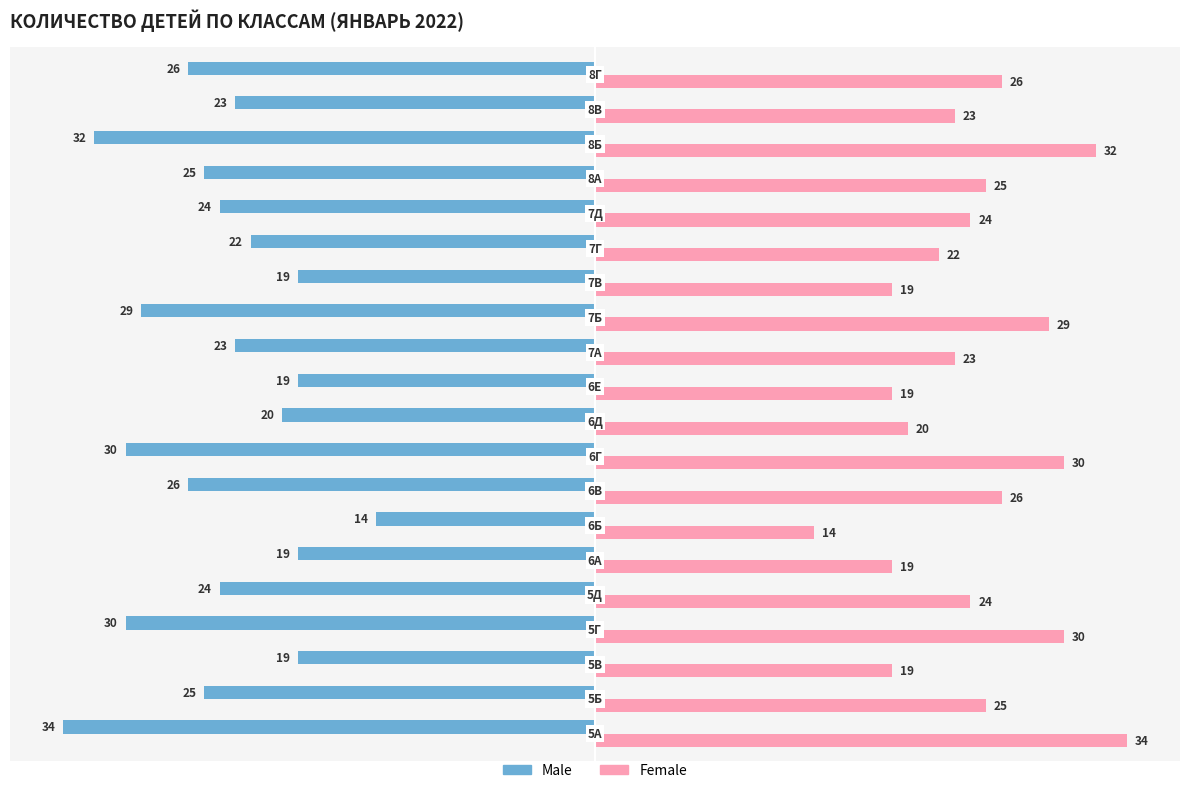

Which series has the largest total across all categories?

Female